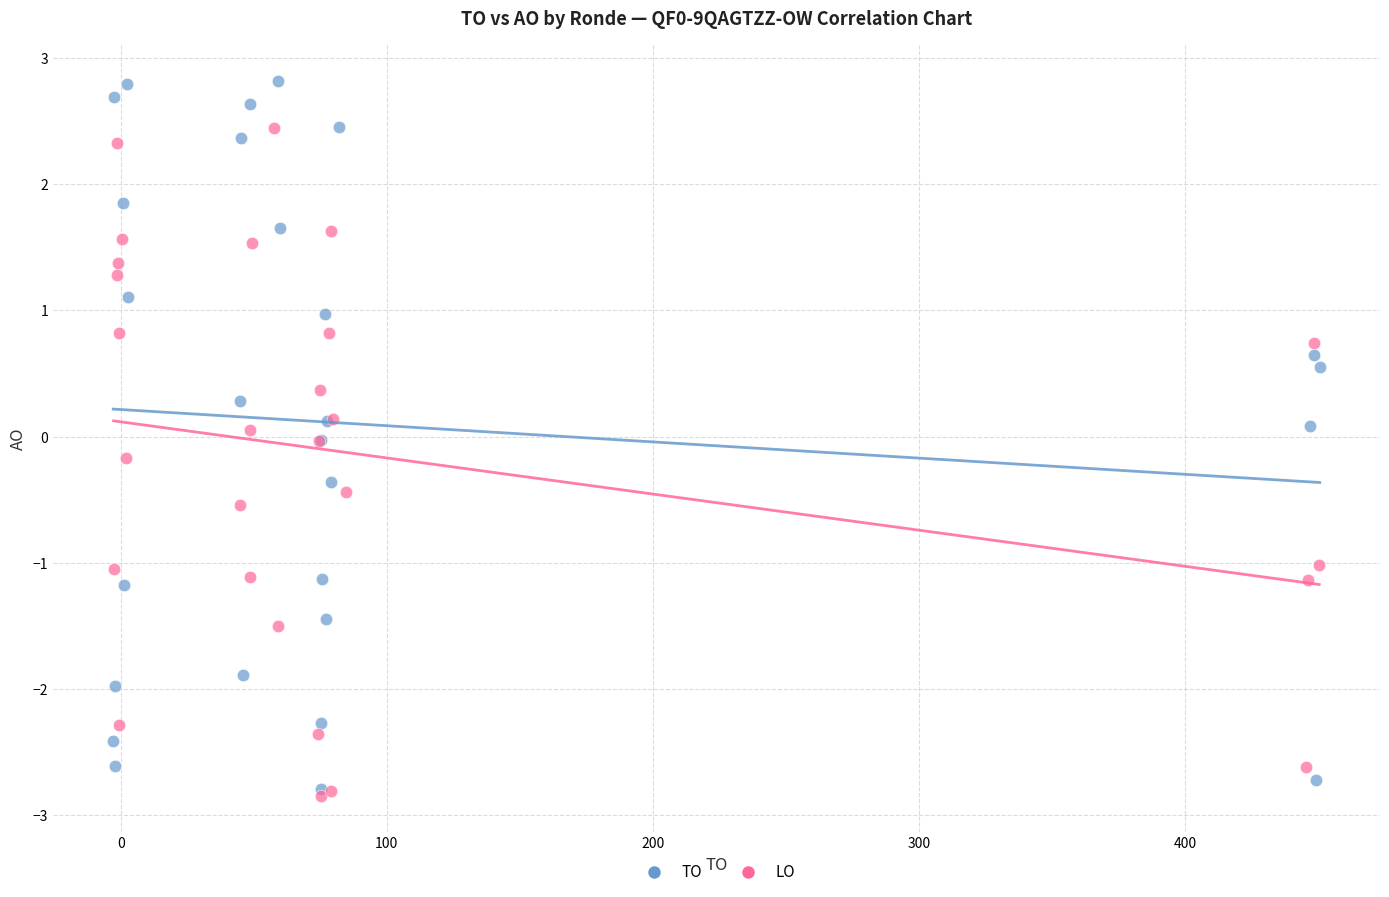

What are all the series names shown in the legend?

TO, LO